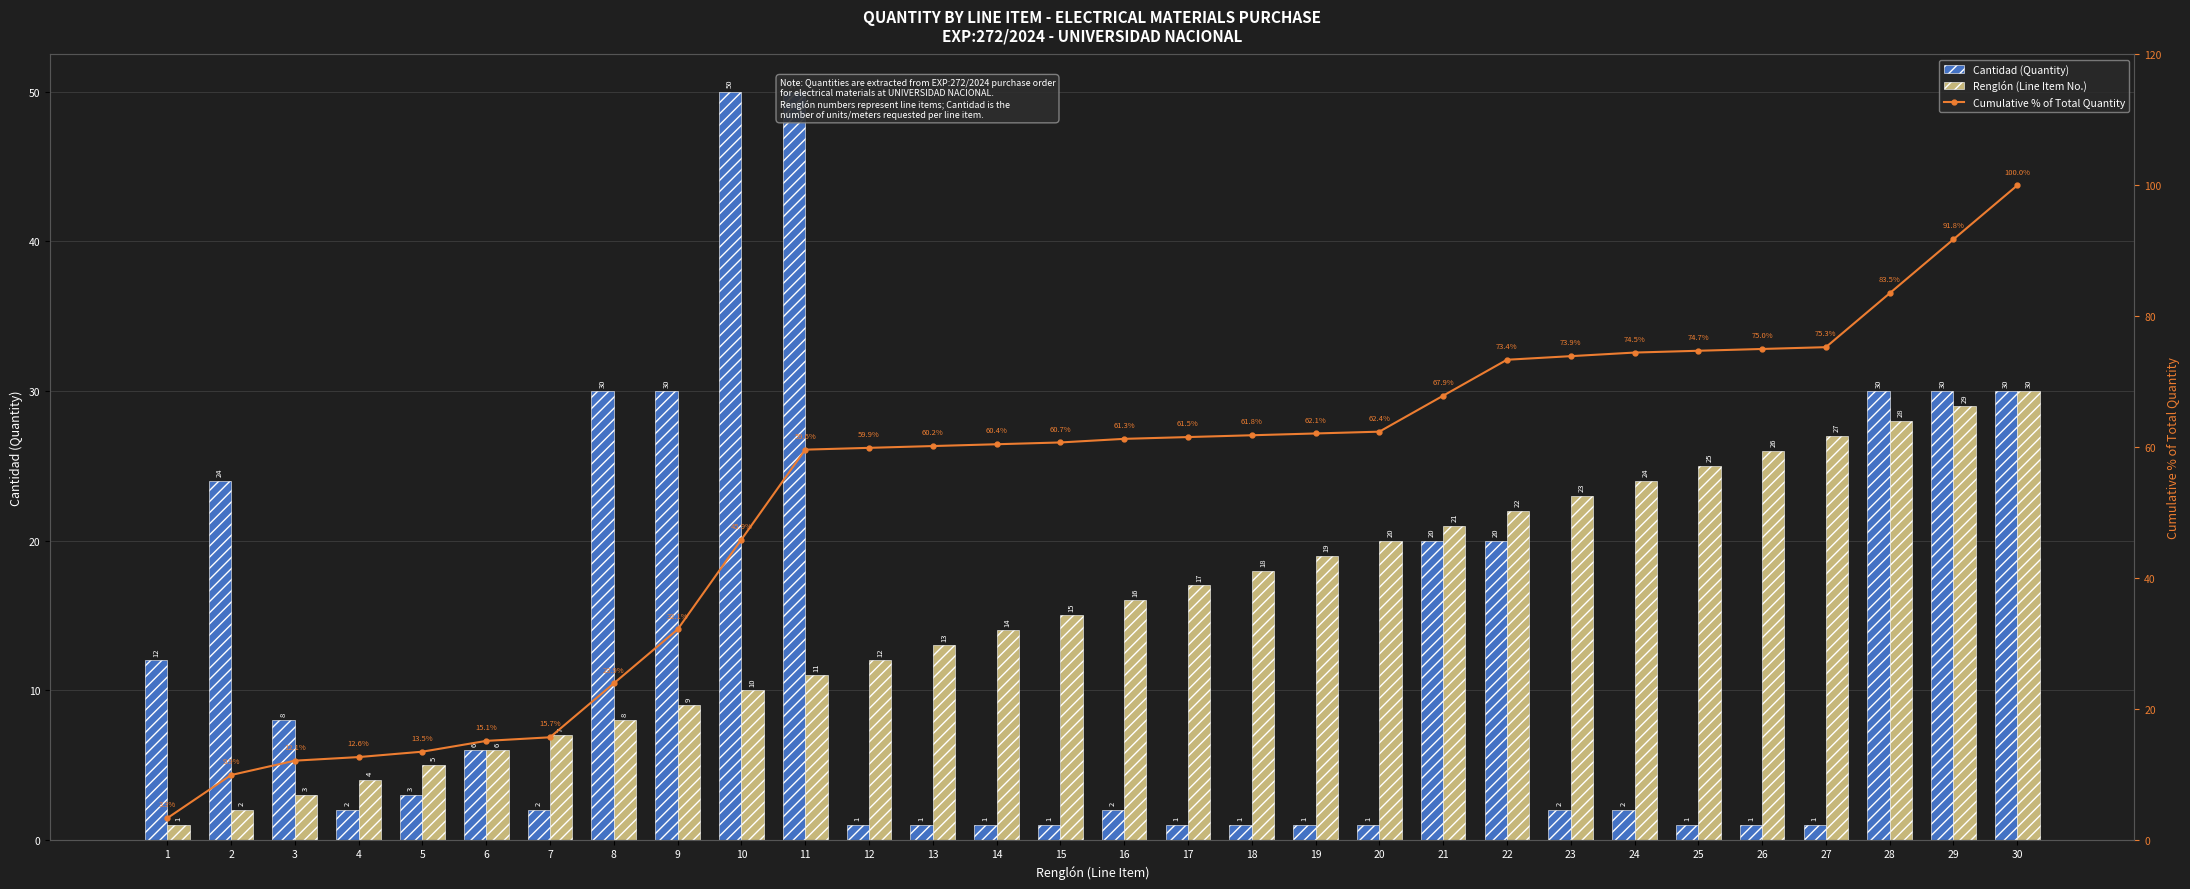

At which category is the sum across all series the highest?

30